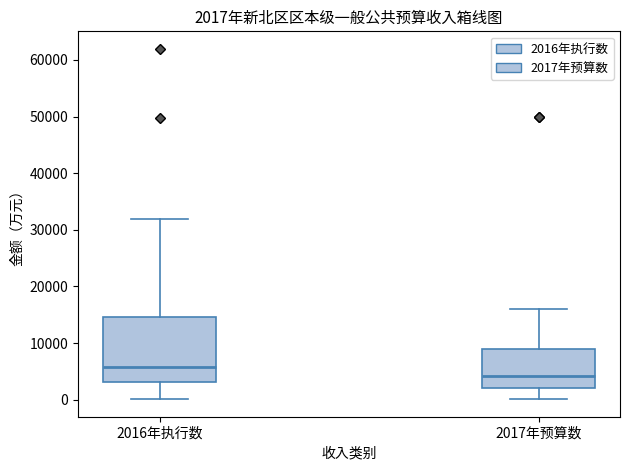

Which box's median line is the lowest?

2017年预算数